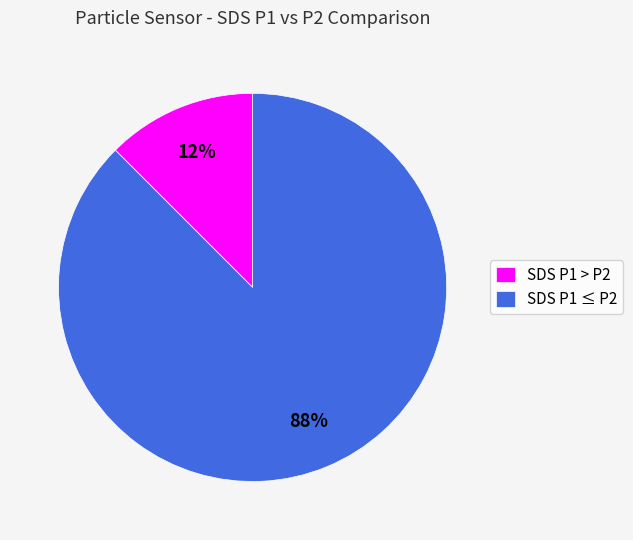

Which has a higher value, SDS P1 ≤ P2 or SDS P1 > P2?

SDS P1 ≤ P2